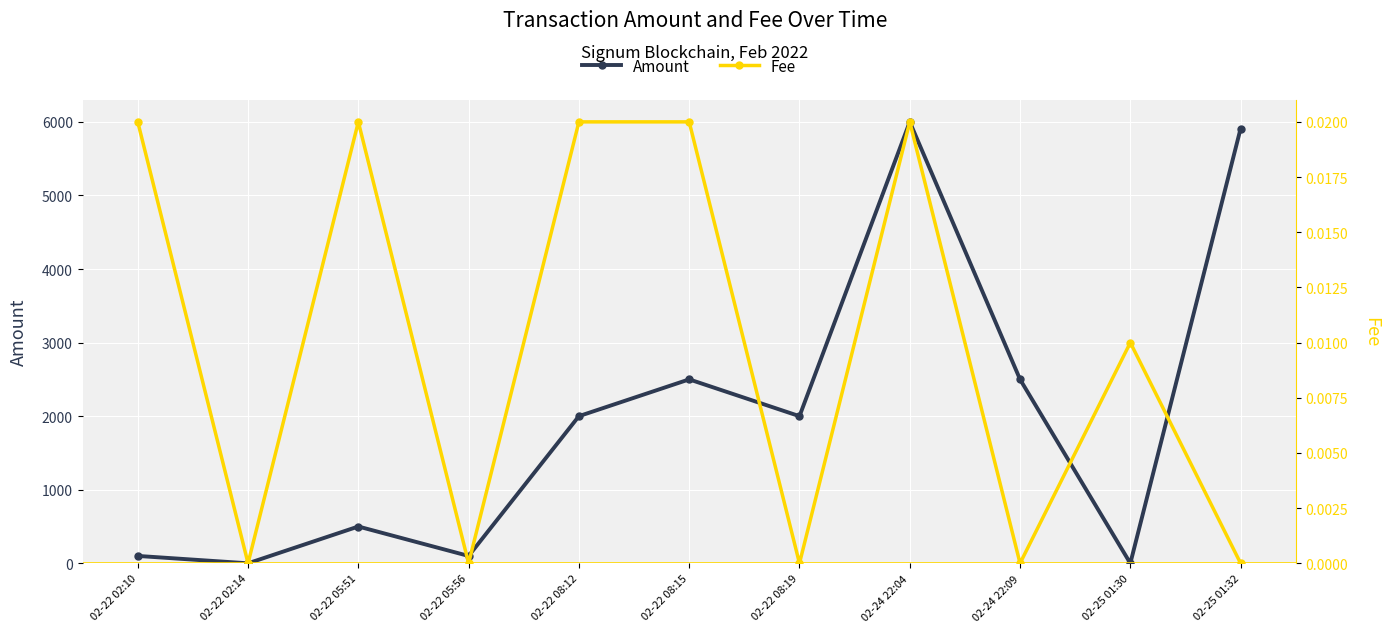

How many data points in Amount are less than 2000?

5